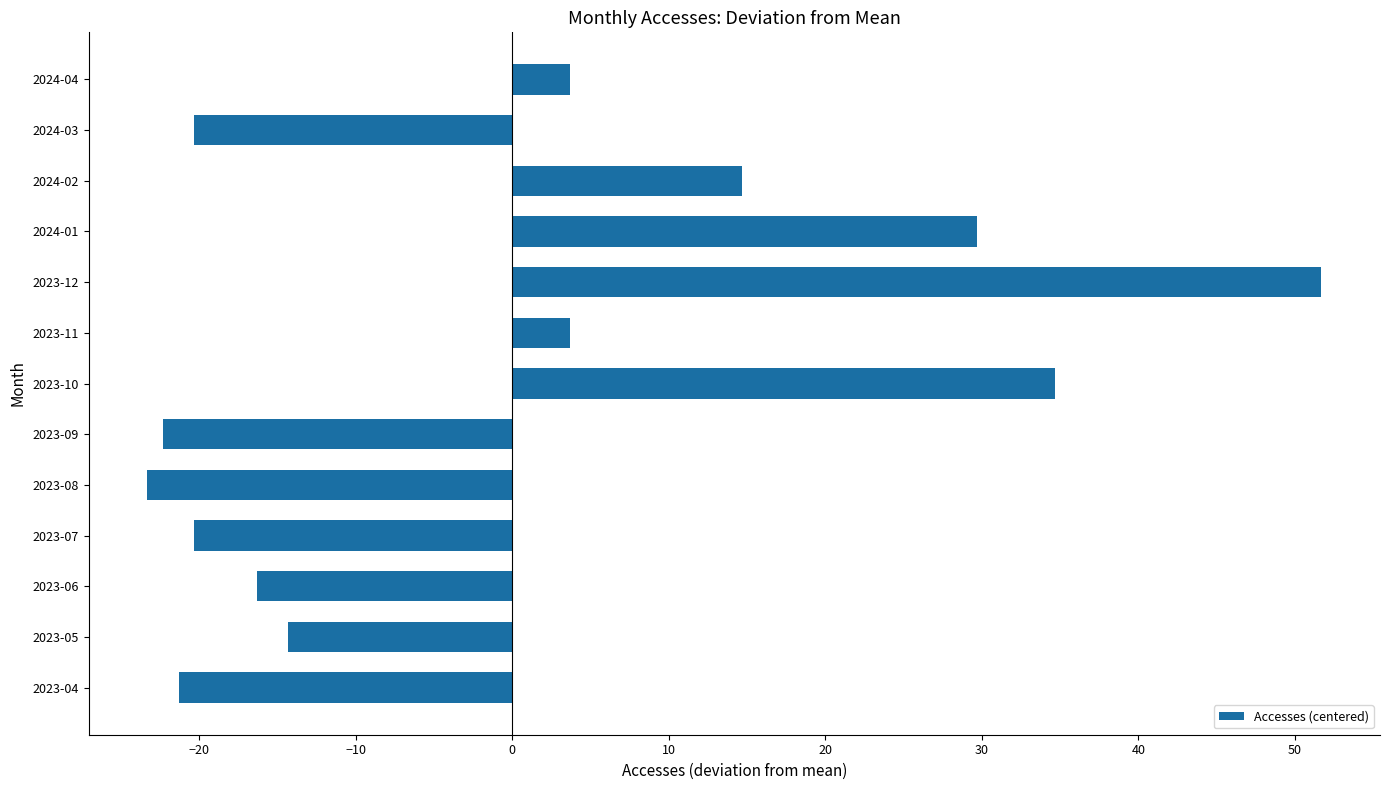

What is the difference between the values at 2023-10 and 2023-09?

57.0